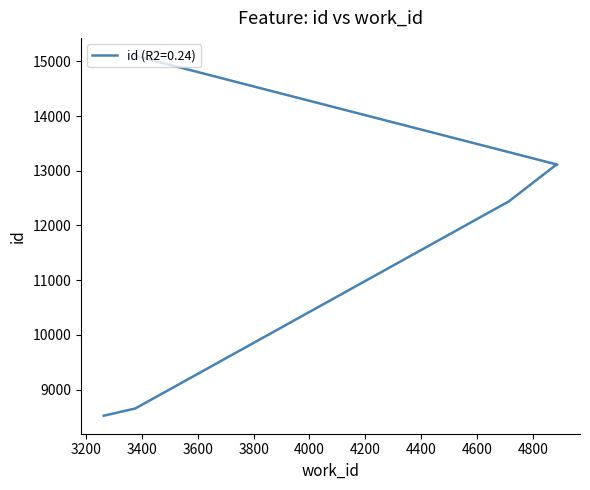

The value at 4712 is 12429. True or false?

True